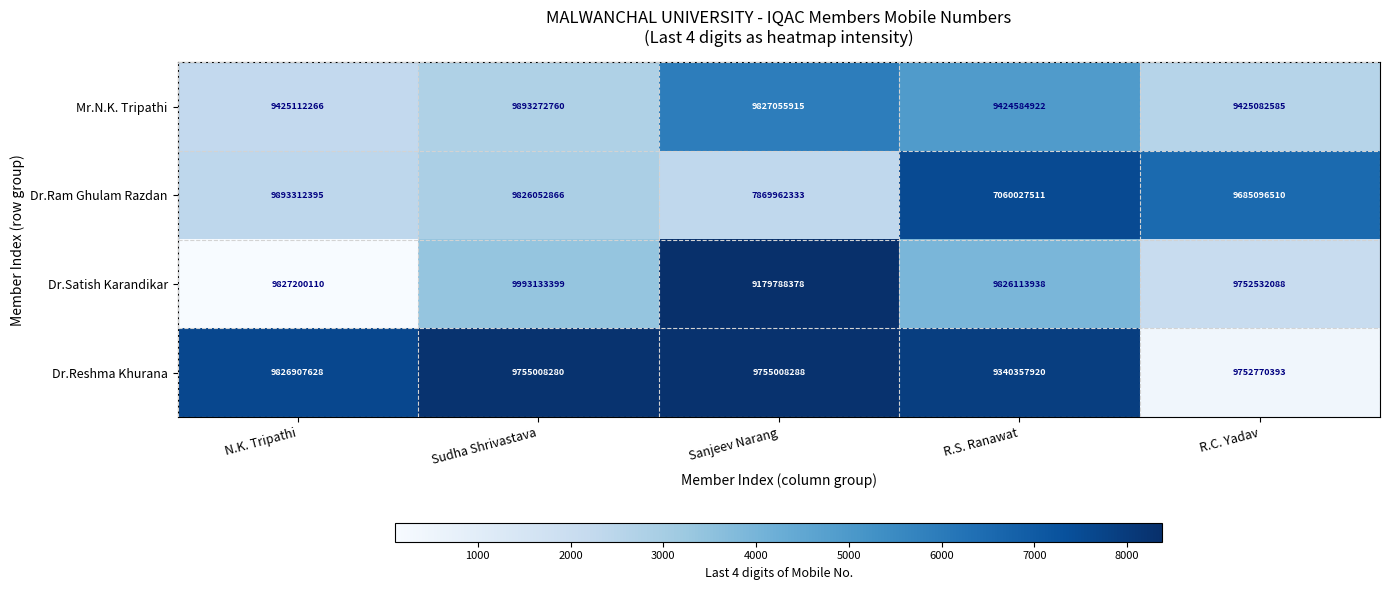

Reading left to right, what are all the values shown in this chart?

Mr.N.K. Tripathi: 9425112266	9893272760	9827055915	9424584922	9425082585
Dr.Ram Ghulam Razdan: 9893312395	9826052866	7869962333	7060027511	9685096510
Dr.Satish Karandikar: 9827200110	9993133399	9179788378	9826113938	9752532088
Dr.Reshma Khurana: 9826907628	9755008280	9755008288	9340357920	9752770393